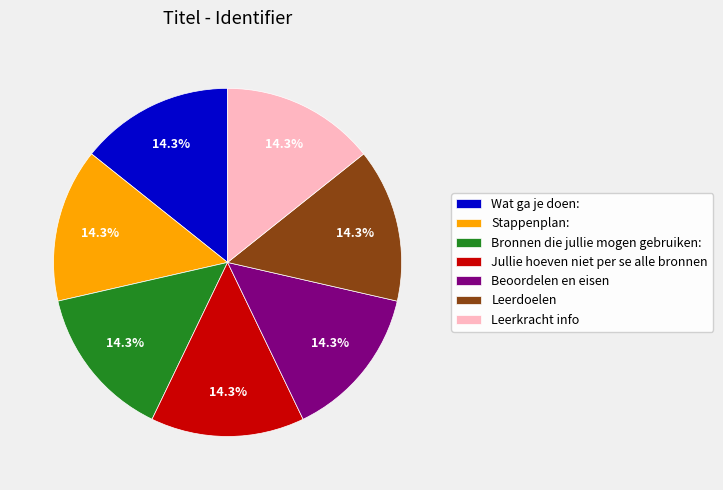

Is there any slice that represents more than half of the pie?

No